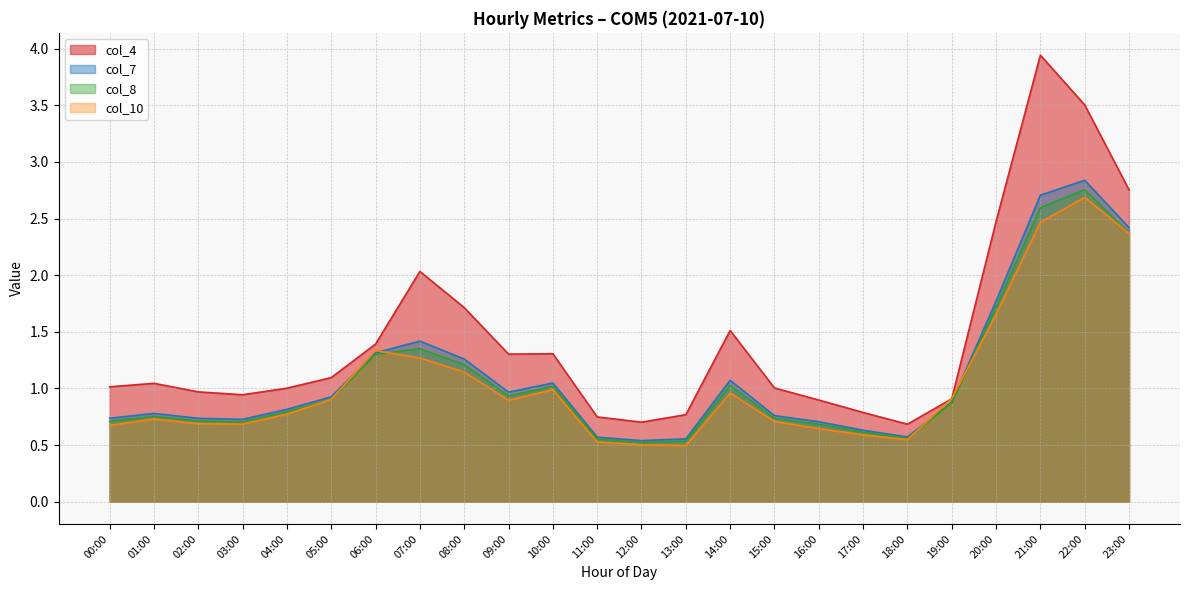

How many lines are shown in the chart?

4